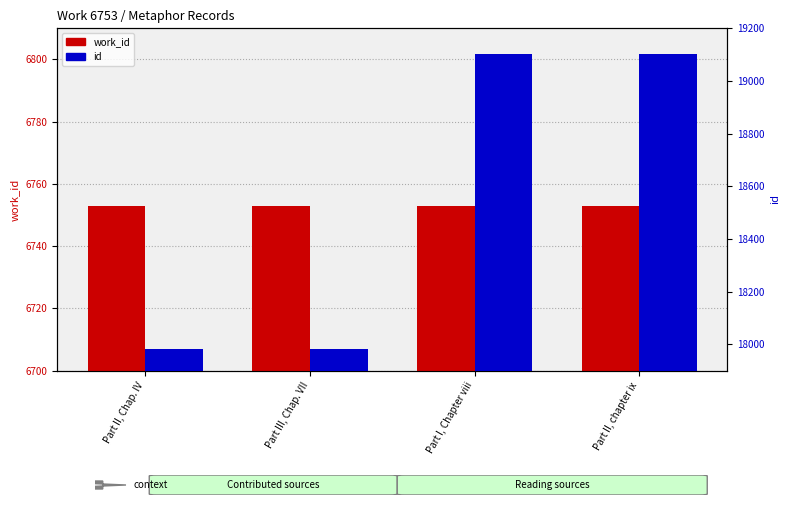

How many data points in id are less than 19103?

2